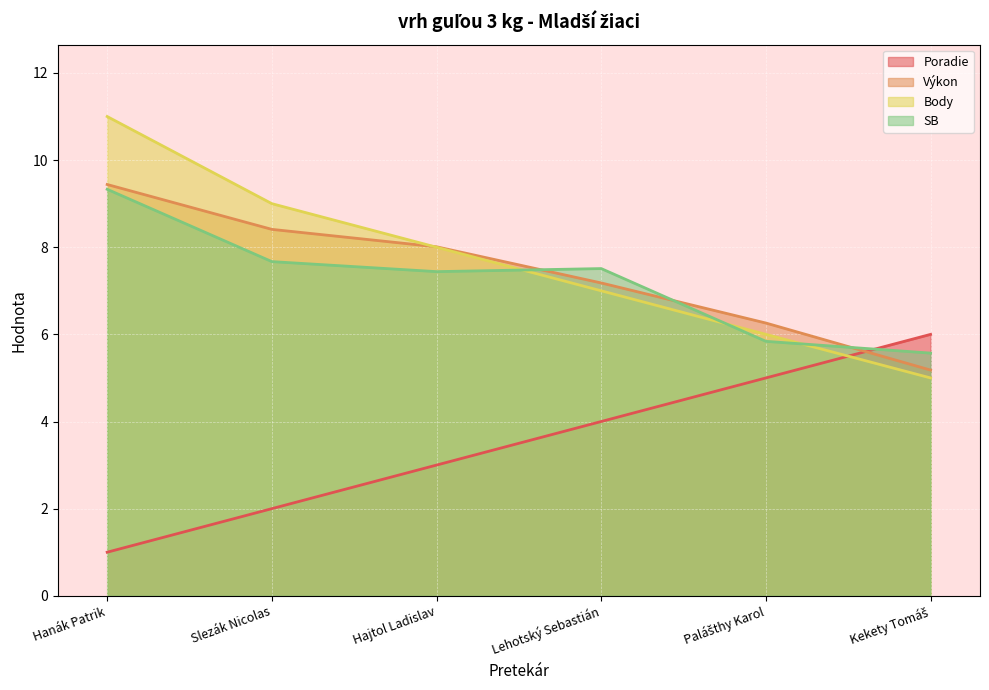

Which series has the largest total across all categories?

Body